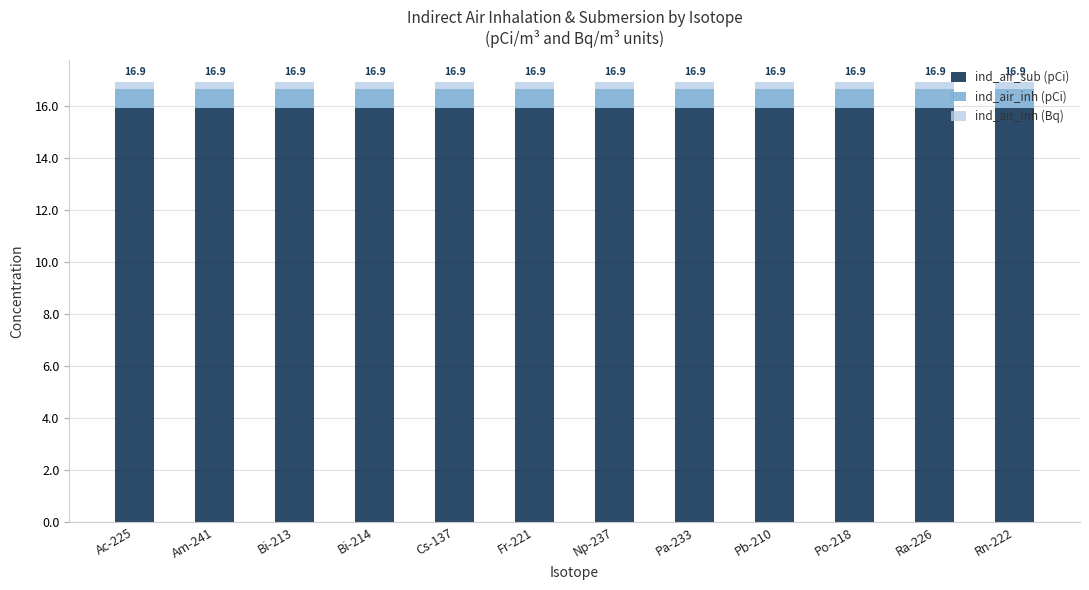

True or false: ind_air_sub (pCi) has a value of 24.0 at Po-218.

False